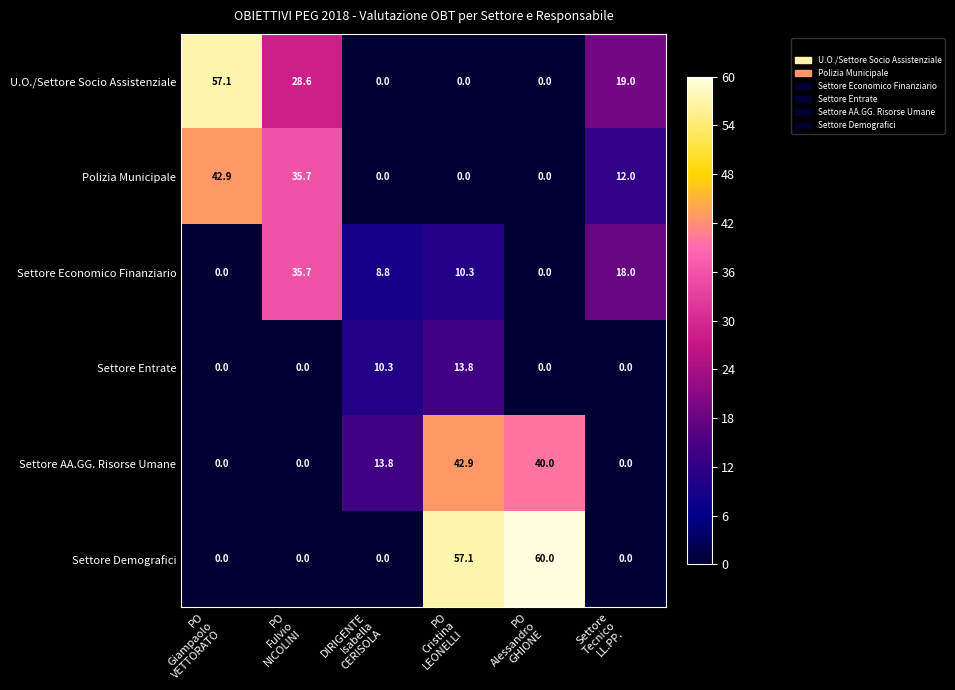

Which series has the largest range (max minus min)?

Settore Demografici